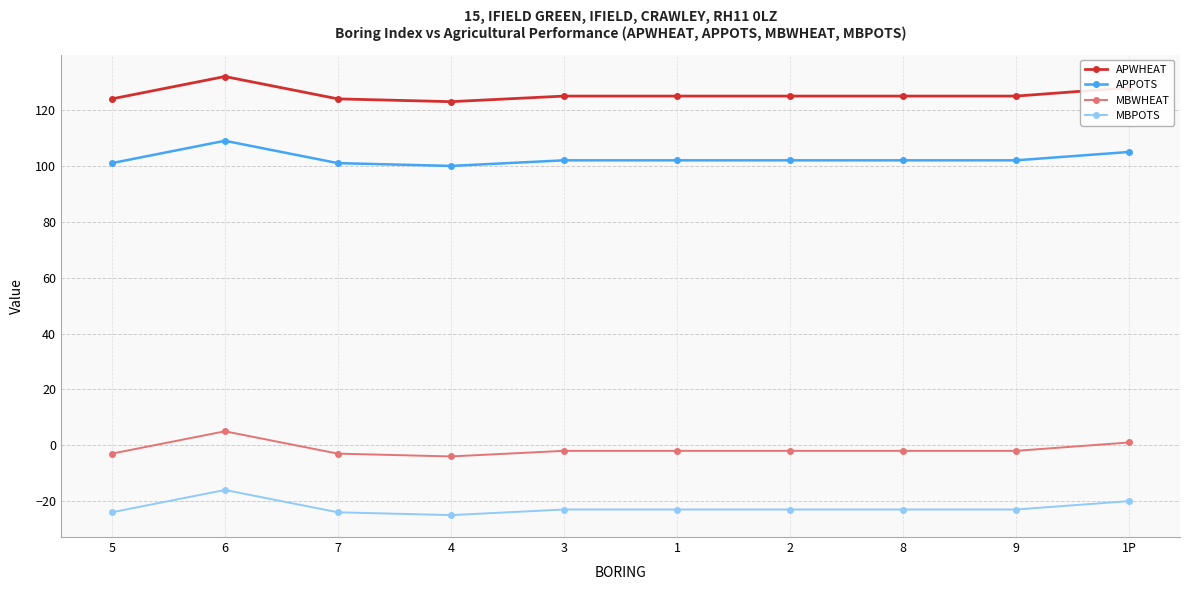

True or false: APPOTS and MBWHEAT intersect in this chart.

False